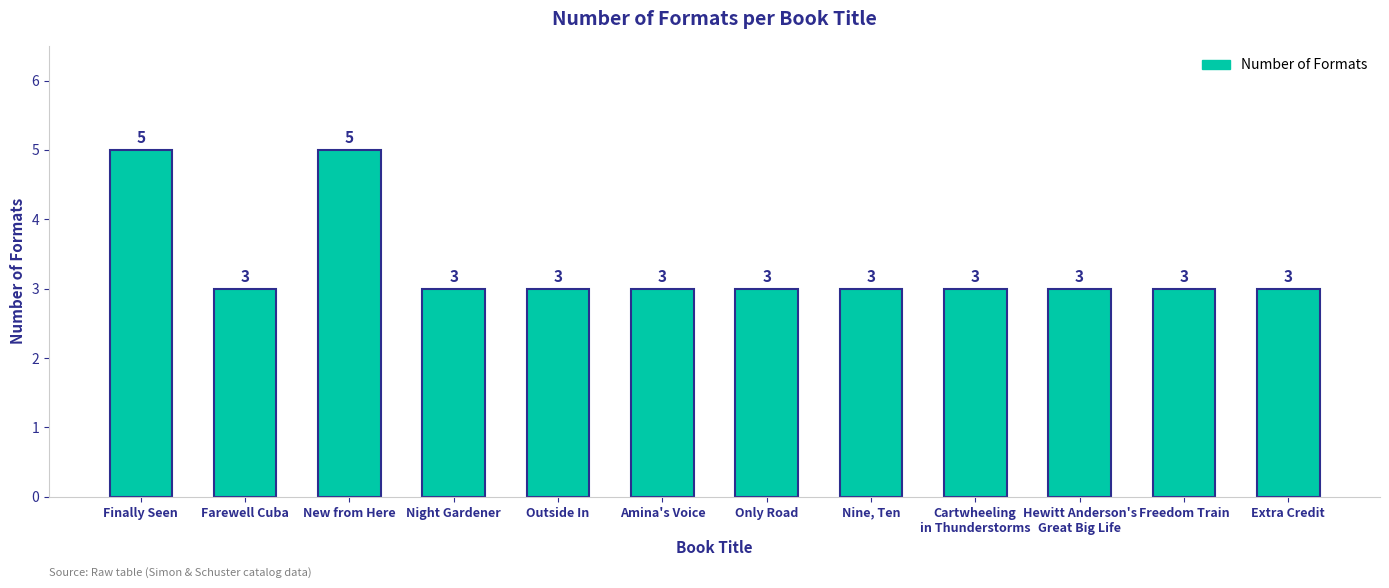

Reading left to right, list all the values displayed in this chart.

5	3	5	3	3	3	3	3	3	3	3	3